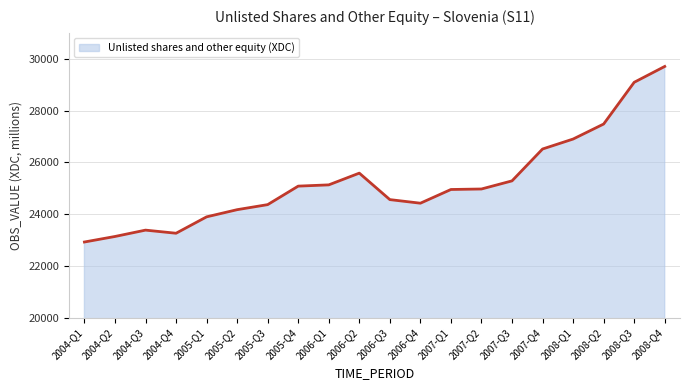

What is the maximum value shown in the chart?

29703.2